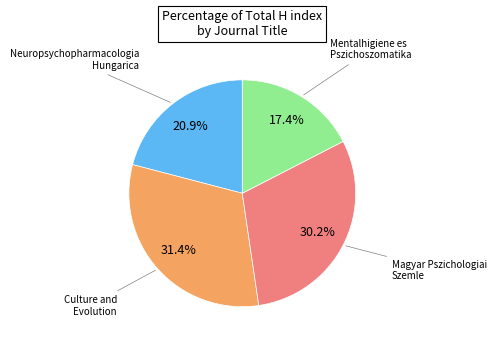

Does any single category account for the majority?

No